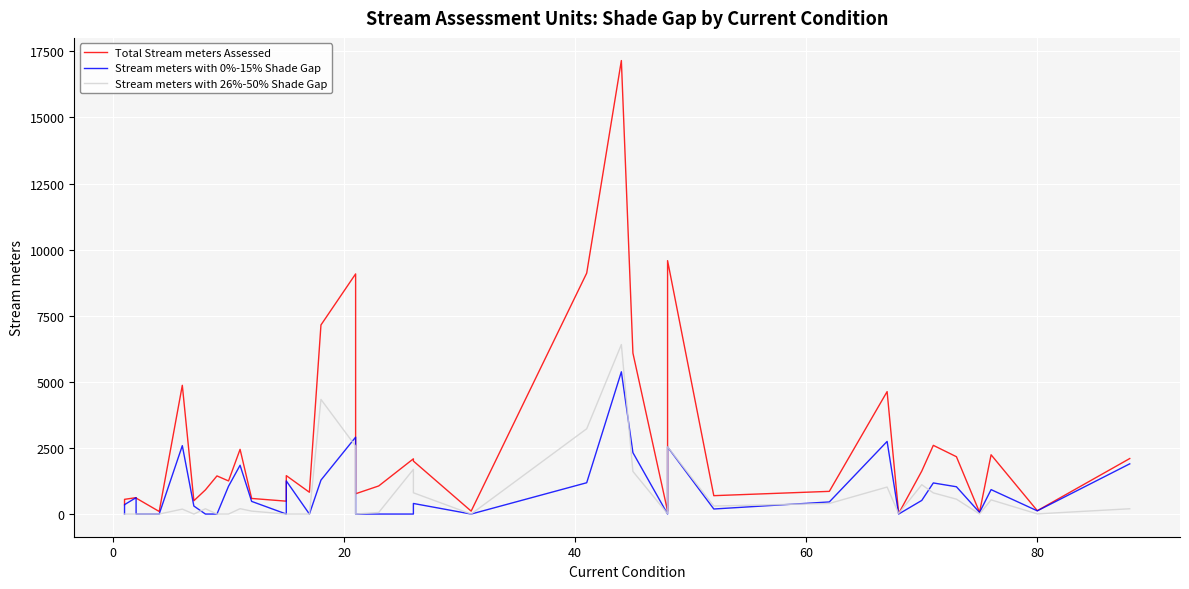

True or false: Stream meters with 0%-15% Shade Gap and Total Stream meters Assessed cross at least once.

False